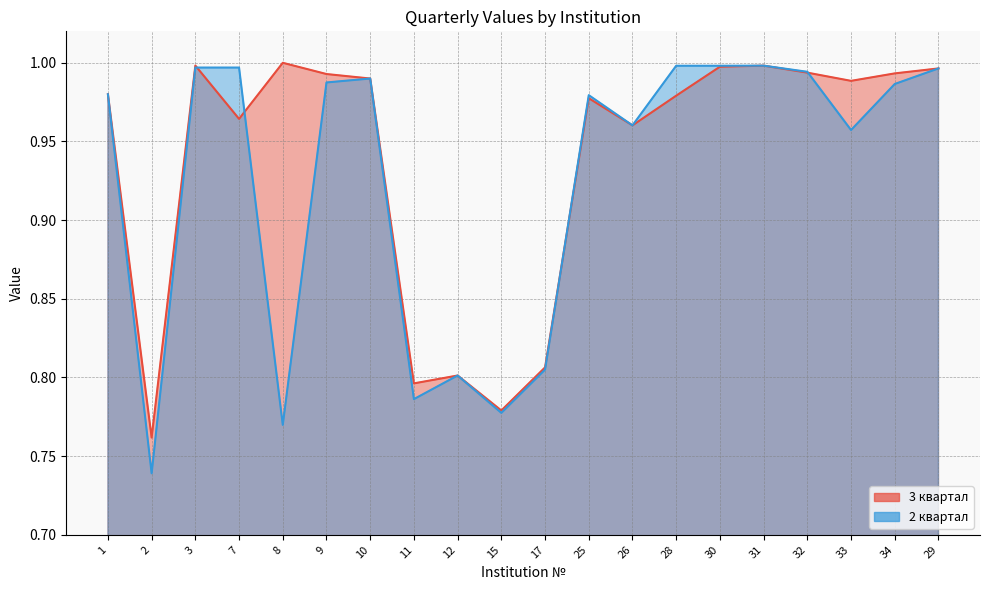

What position from the left is 31?

16